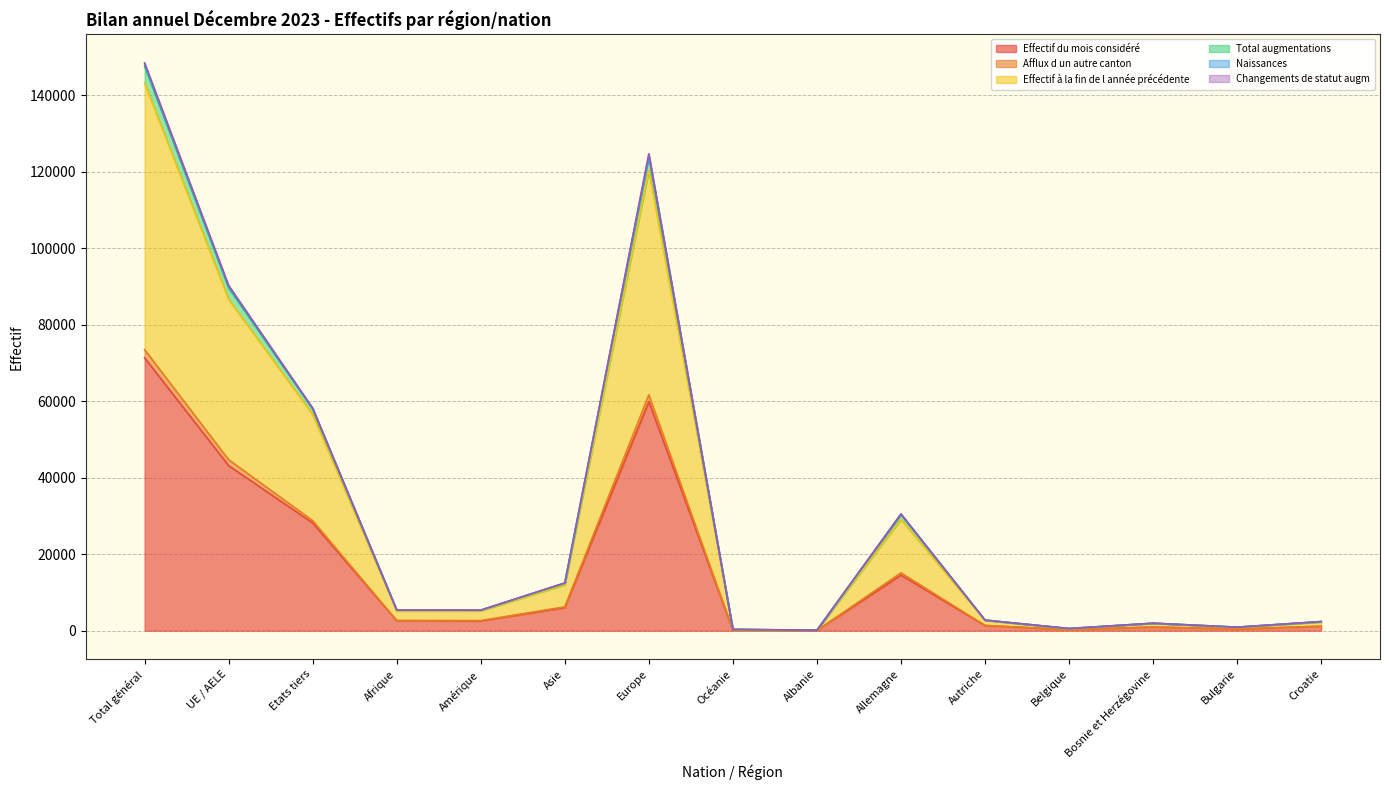

Where does the Effectif du mois considéré series first go above 2551?

Total général